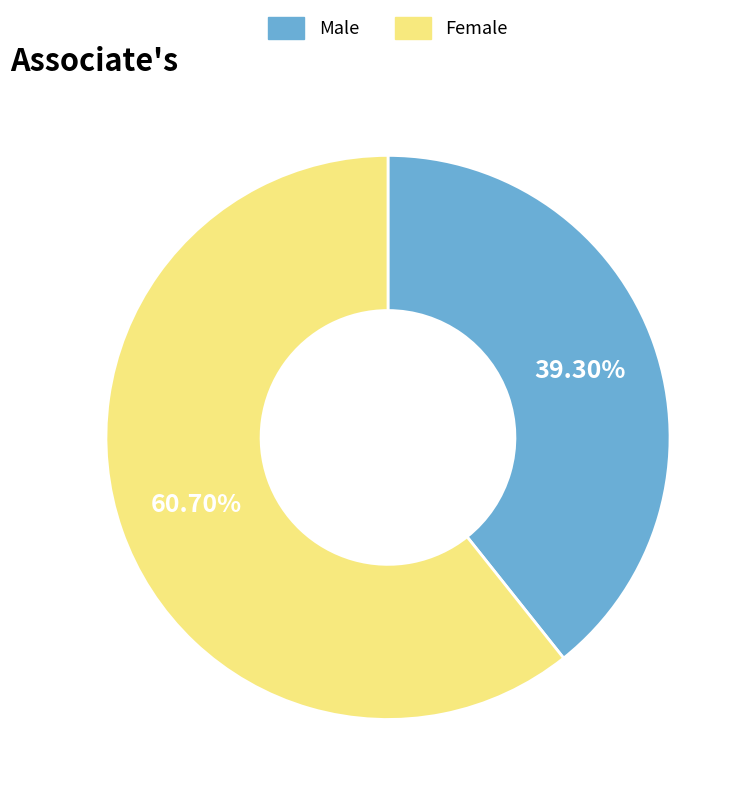

Which category has the smallest portion of the pie?

Male